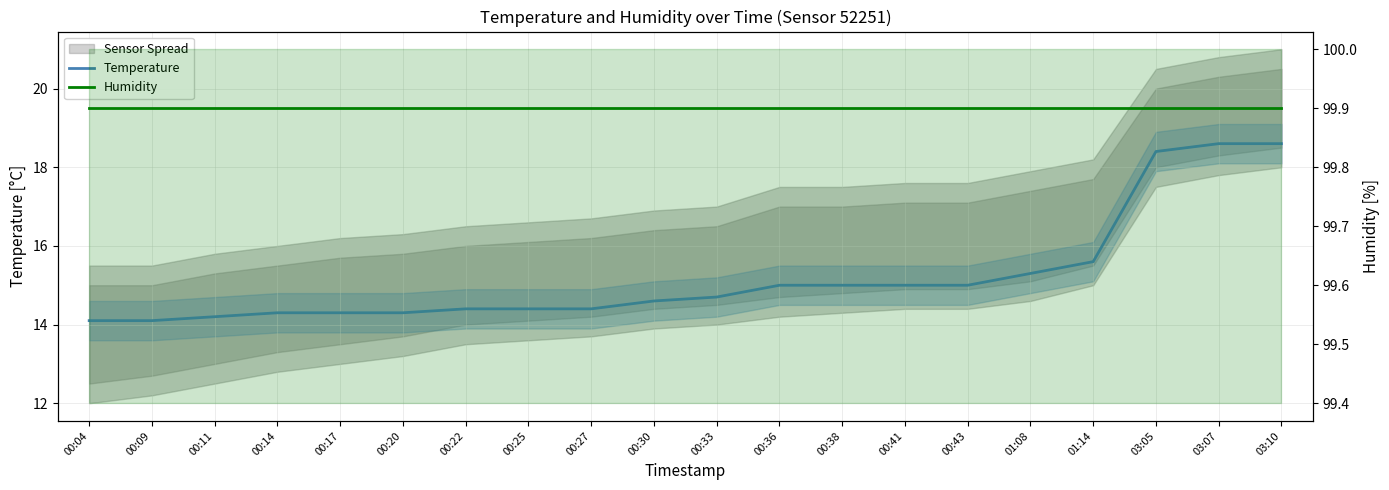

Read the Humidity value at 00:43.

99.9